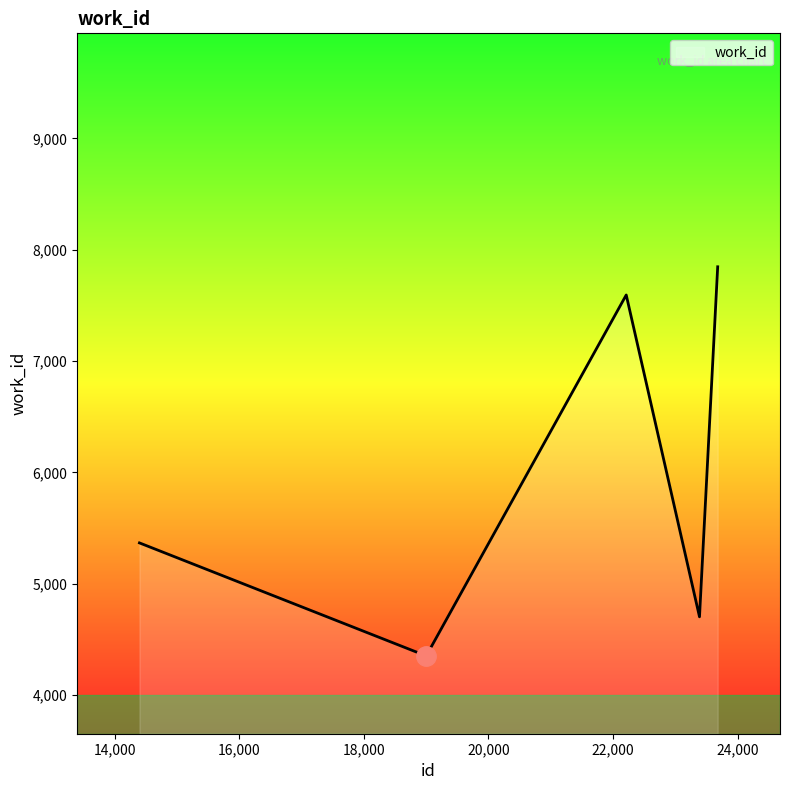

What is the smallest value displayed?

4351